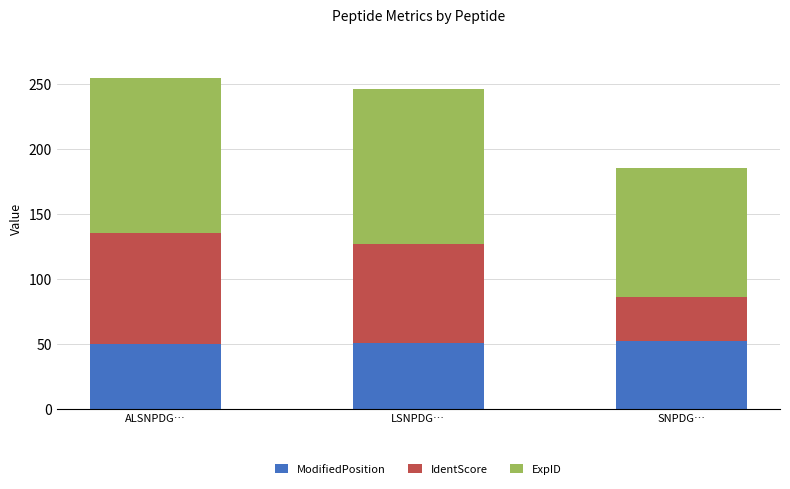

What is the lowest value of the ModifiedPosition series?

50.0